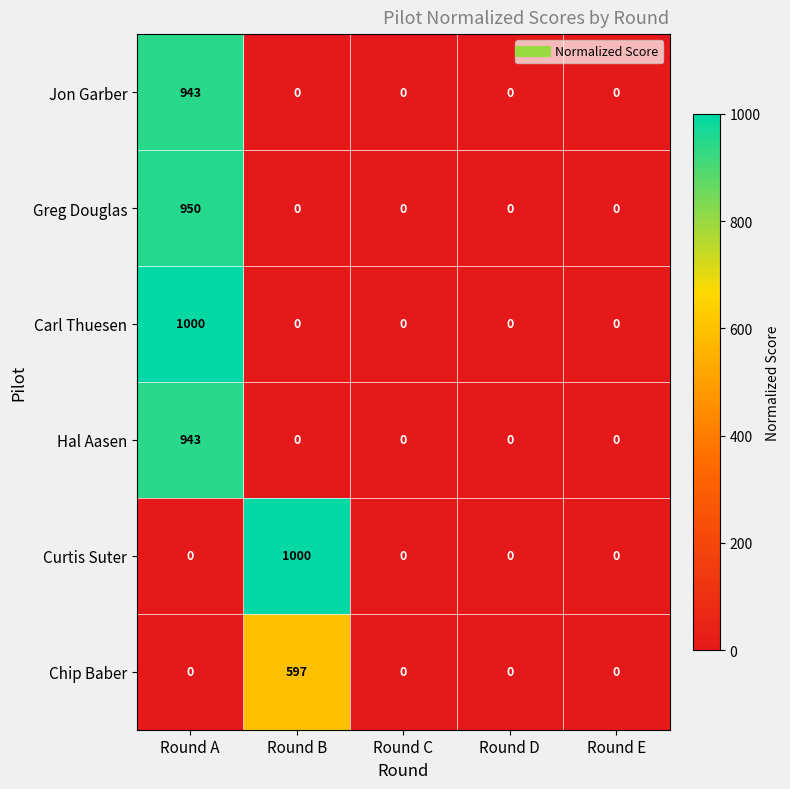

At which category is the sum across all series the highest?

Round A